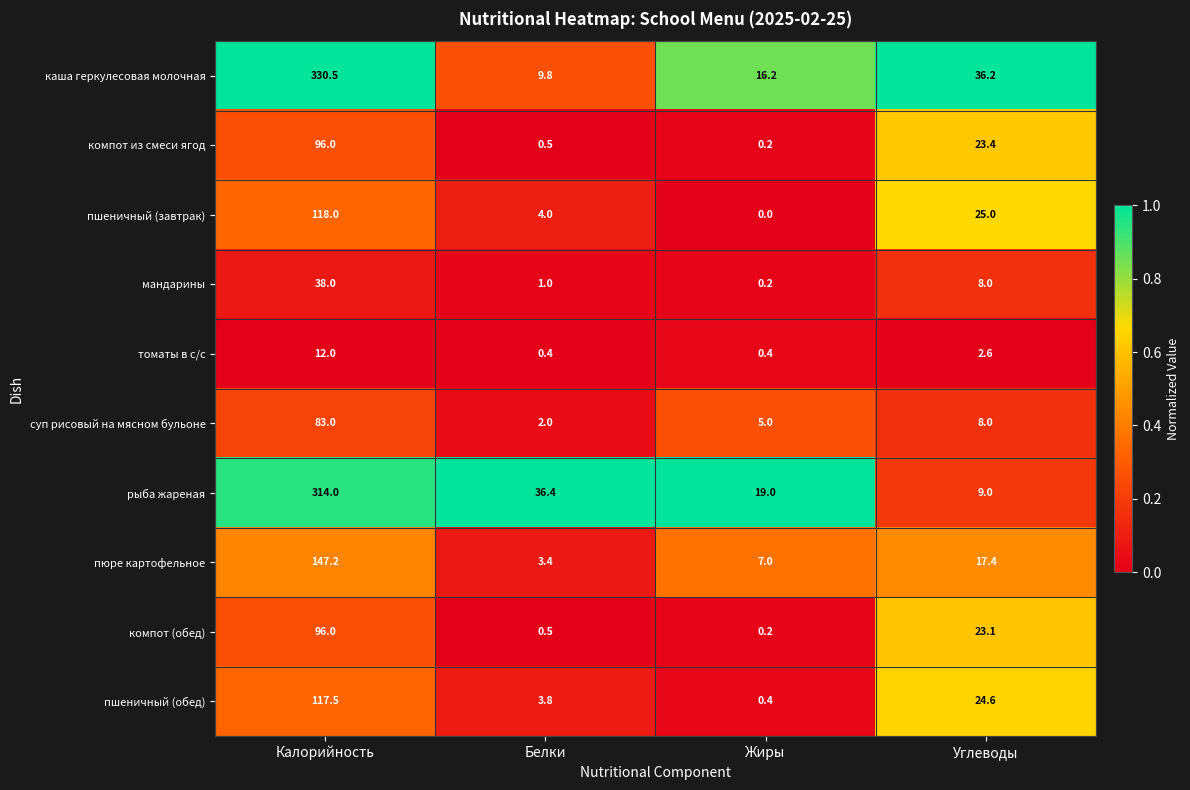

Rank the categories by компот из смеси ягод value from highest to lowest.

Калорийность, Углеводы, Белки, Жиры